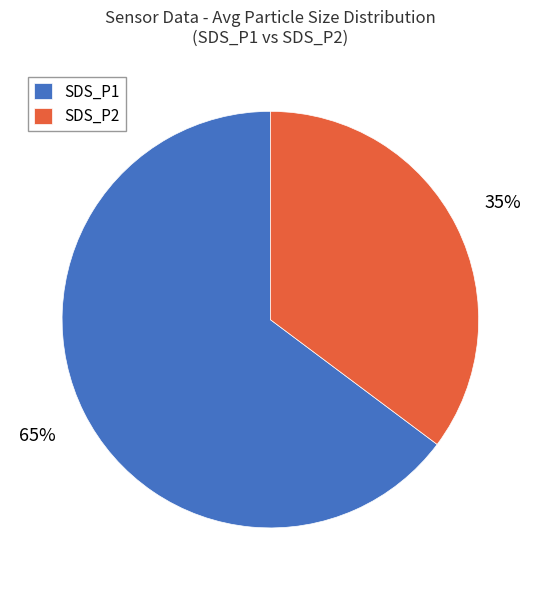

To the nearest percent, what percentage of the pie is SDS_P1?

65%